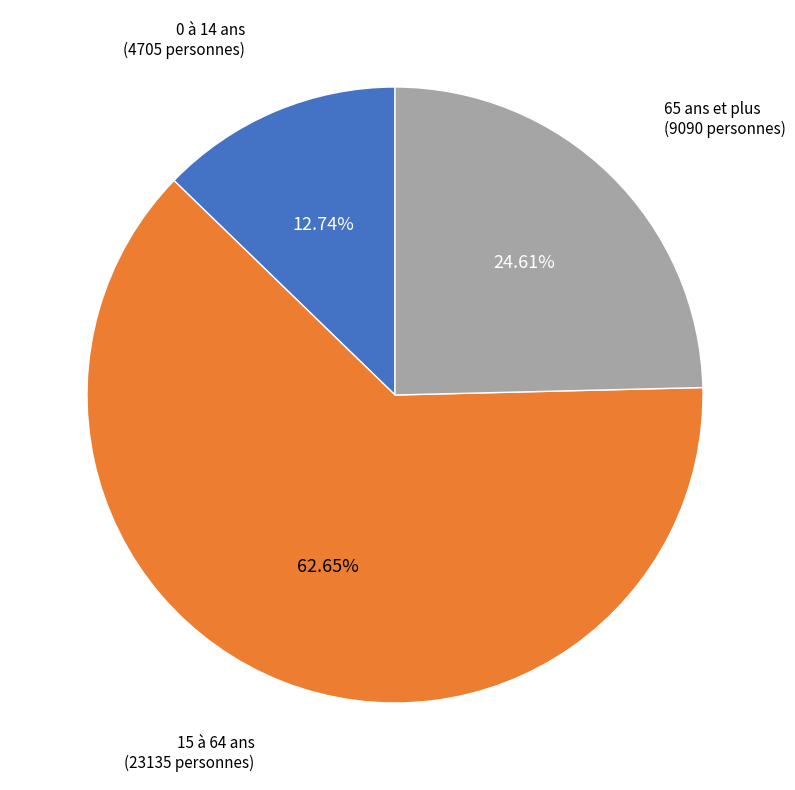

To the nearest percent, what is the difference between the largest and smallest slice percentages?

50%